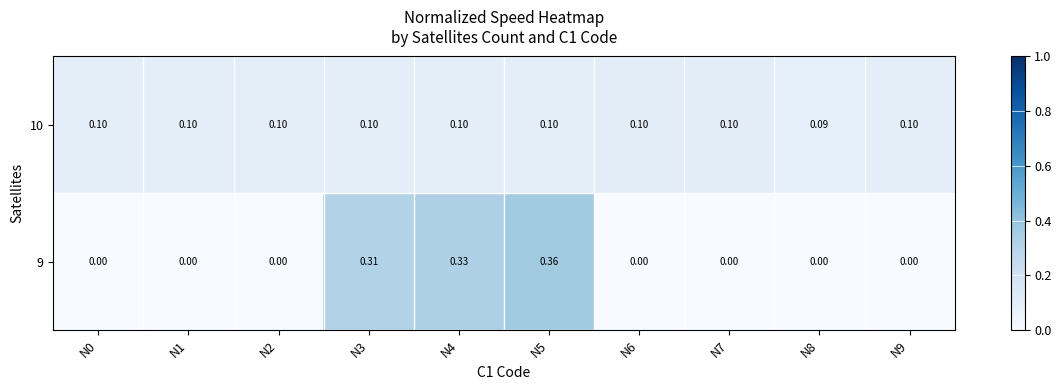

Between N3 and N7, which series saw the biggest shift?

9